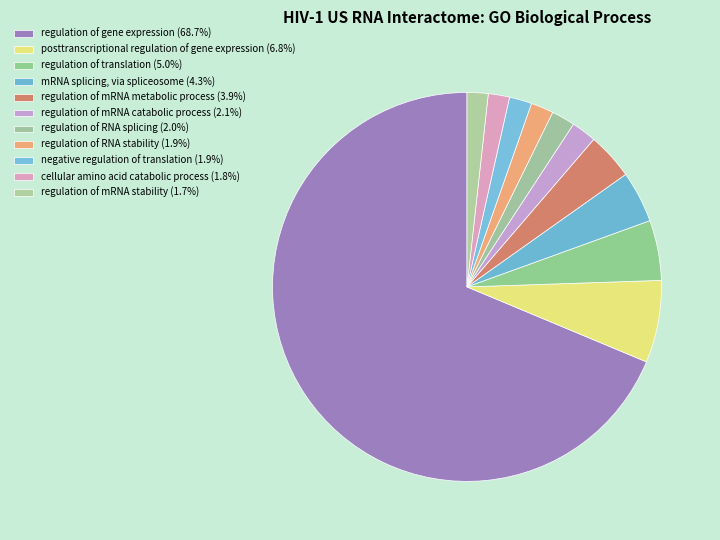

What is the largest slice in the pie chart?

regulation of gene expression